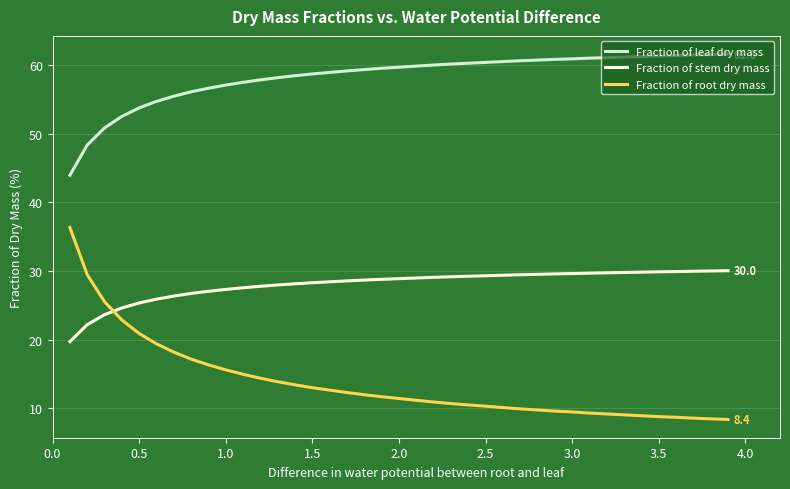

Rank the series by their average value, from highest to lowest.

Fraction of leaf dry mass, Fraction of stem dry mass, Fraction of root dry mass